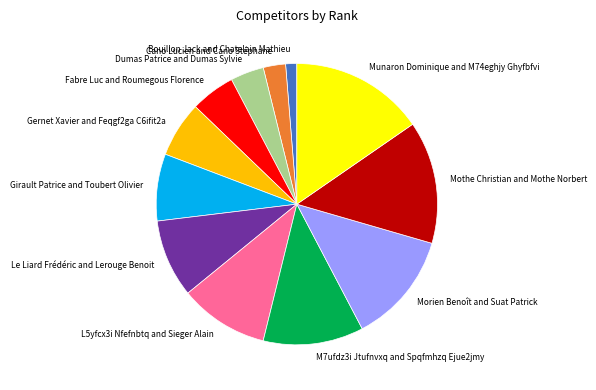

Which slice is the largest?

Munaron Dominique and M74eghjy Ghyfbfvi